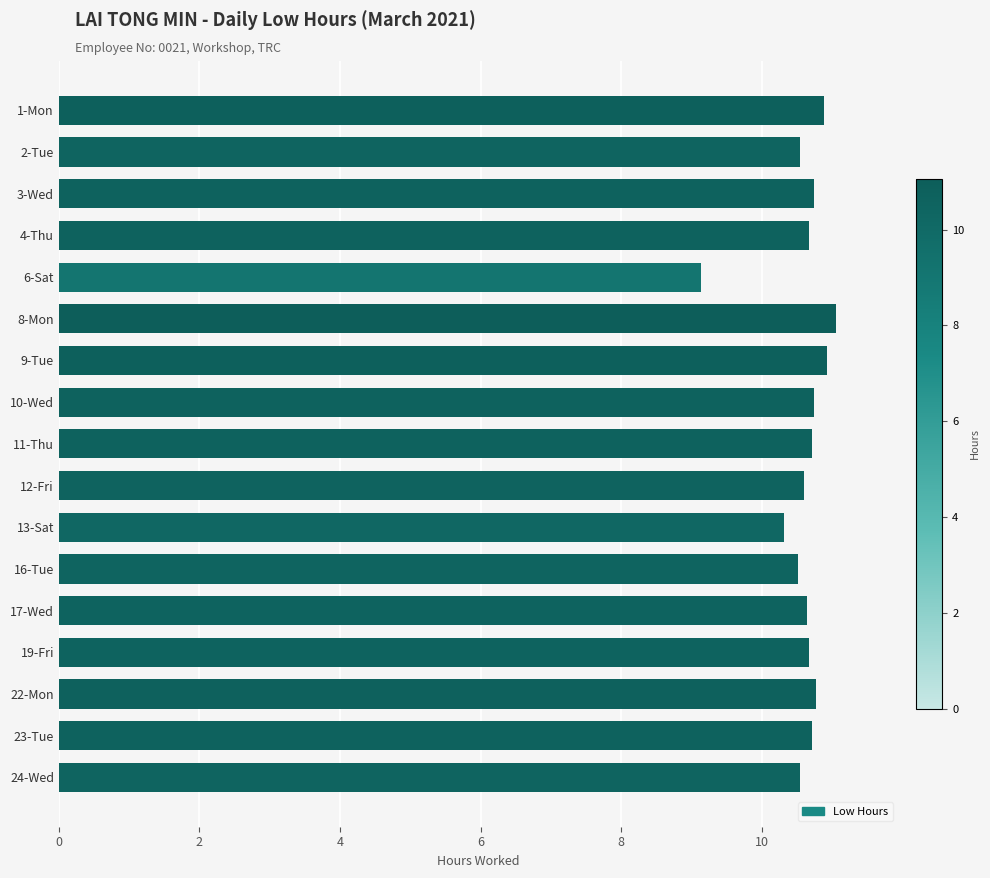

What is the sum of all values?

180.2